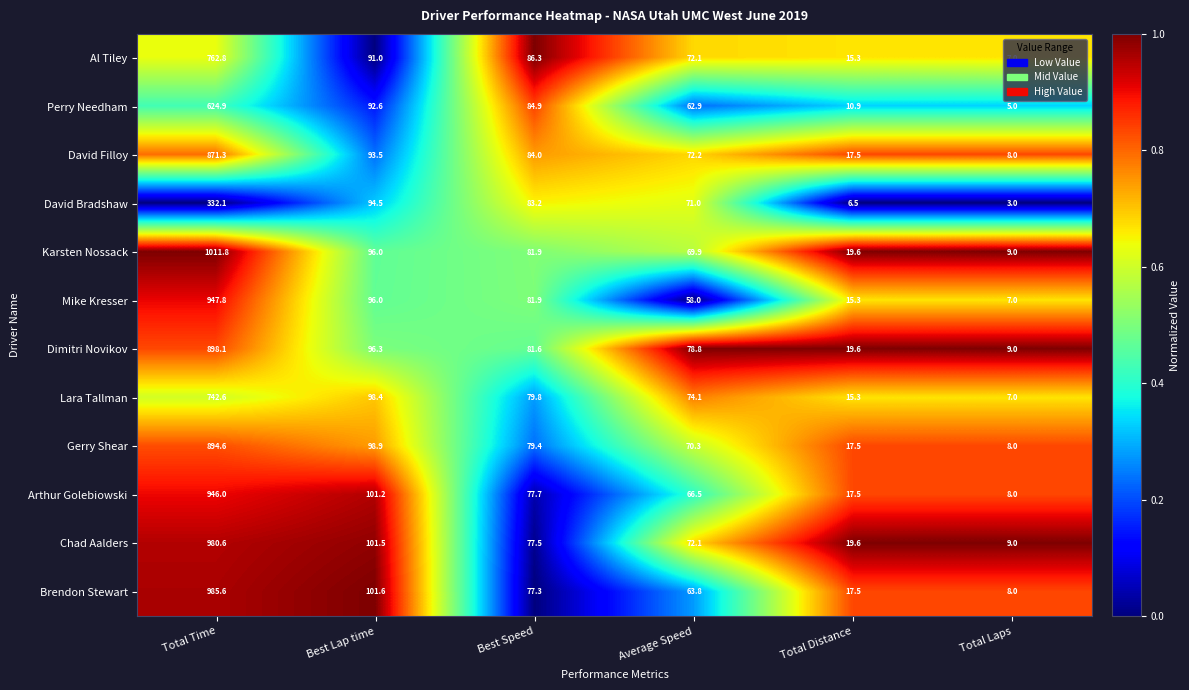

Between Best Speed and Average Speed, which series saw the biggest shift?

Mike Kresser